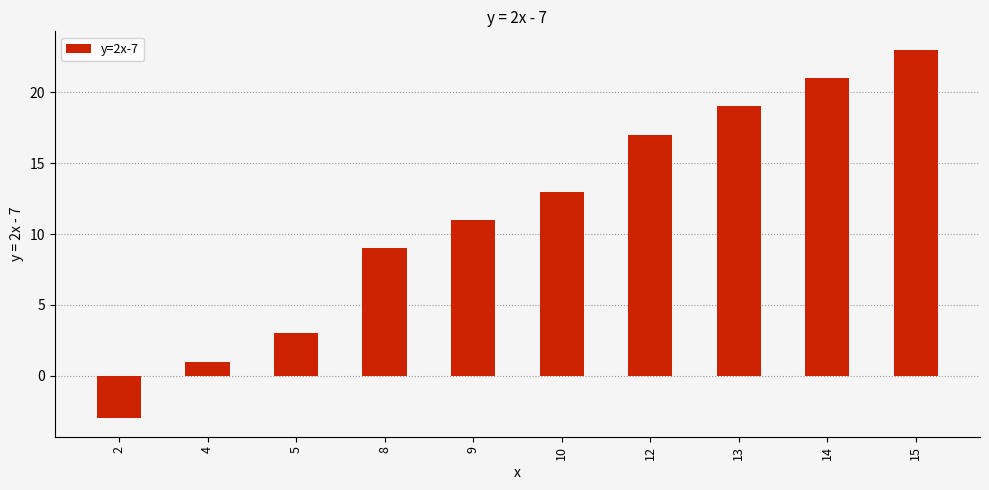

Reading left to right, extract all data points from this chart.

2=-3	4=1	5=3	8=9	9=11	10=13	12=17	13=19	14=21	15=23